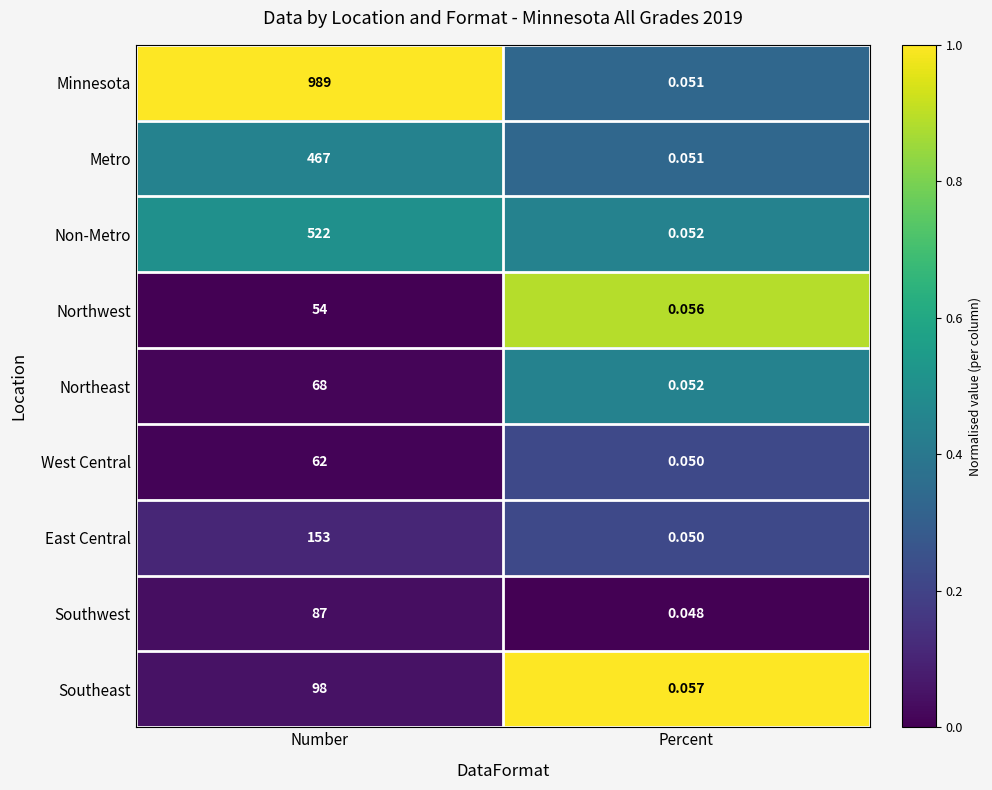

At which category is the sum across all series the highest?

Number